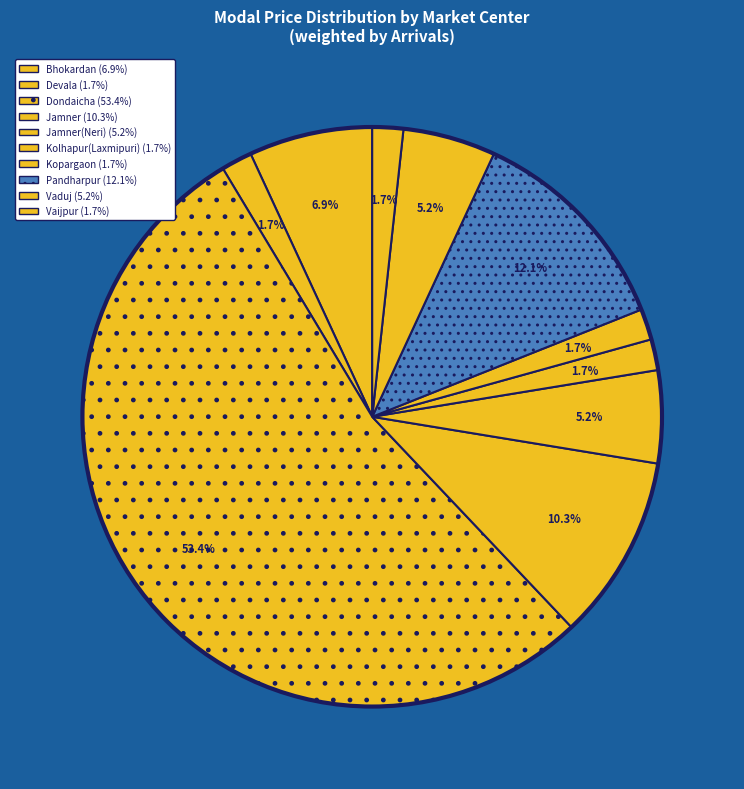

How many segments does this pie chart have?

10